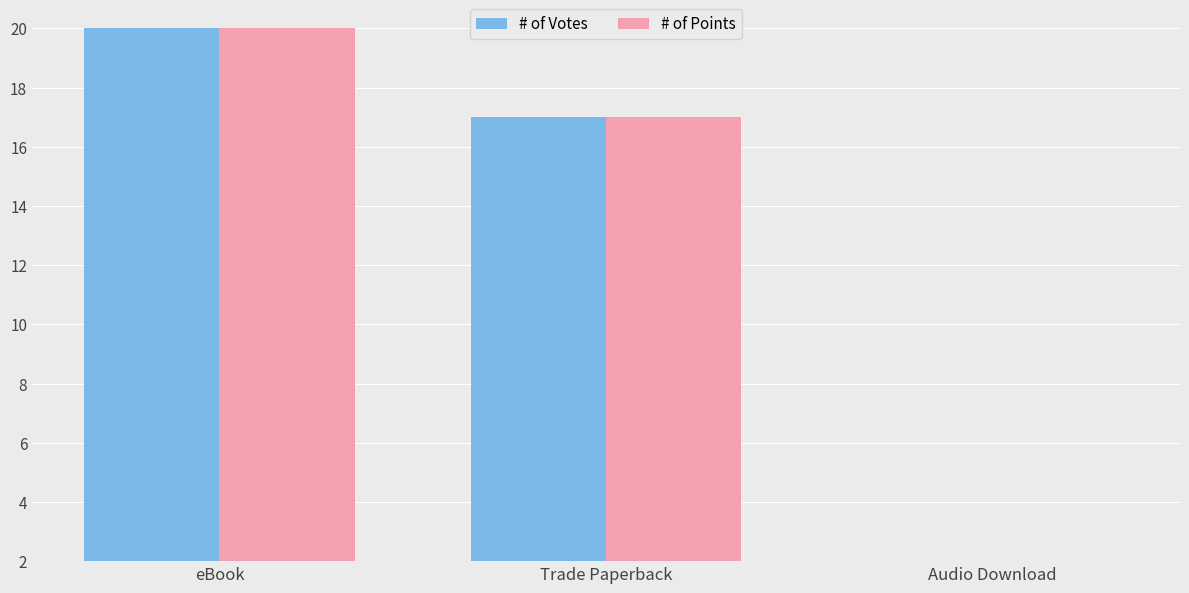

Reading left to right, transcribe all the data shown in this chart.

# of Votes: eBook=20	Trade Paperback=17	Audio Download=1
# of Points: eBook=20	Trade Paperback=17	Audio Download=1